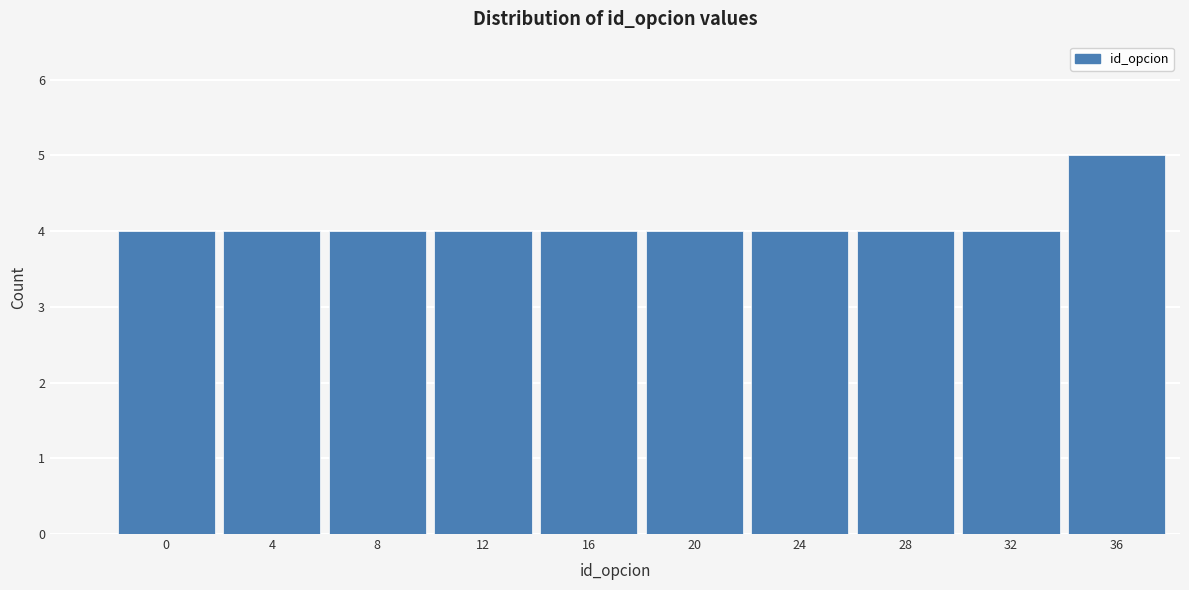

Reading left to right, list all the values displayed in this chart.

0=4	4=4	8=4	12=4	16=4	20=4	24=4	28=4	32=4	36=5